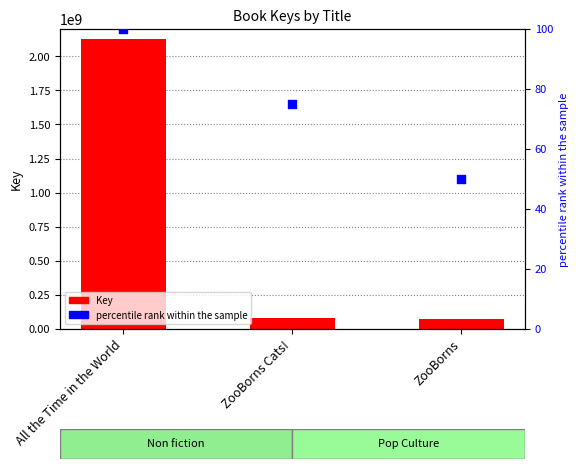

Which series reaches the maximum Y coordinate?

Key